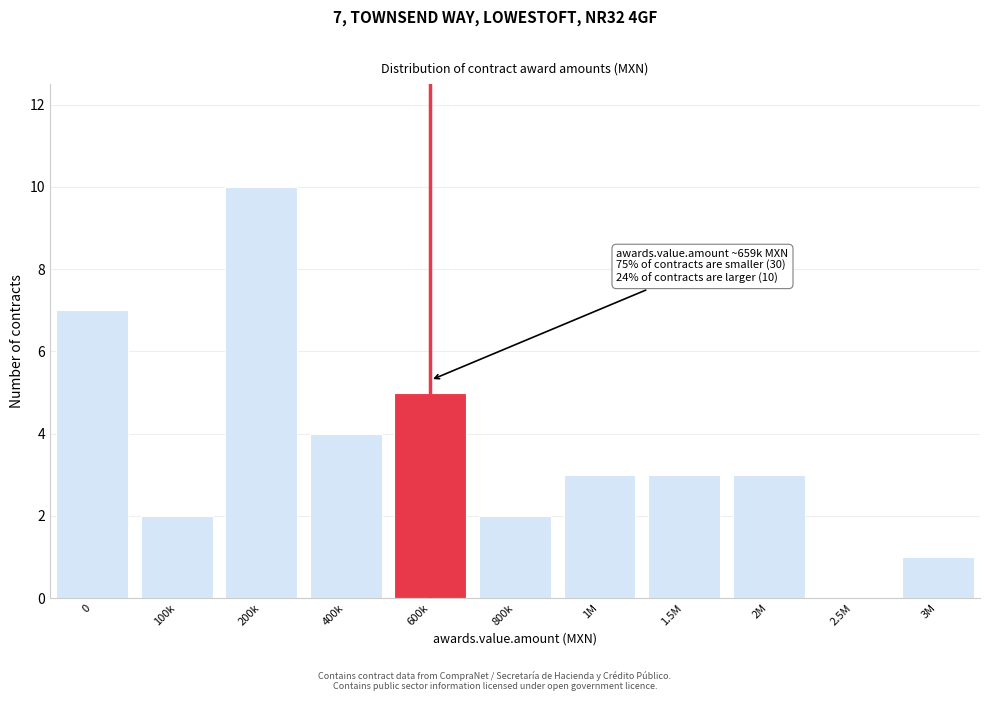

Reading left to right, transcribe all the data shown in this chart.

0=7	100k=2	200k=10	400k=4	600k=5	800k=2	1M=3	1.5M=3	2M=3	2.5M=0	3M=1